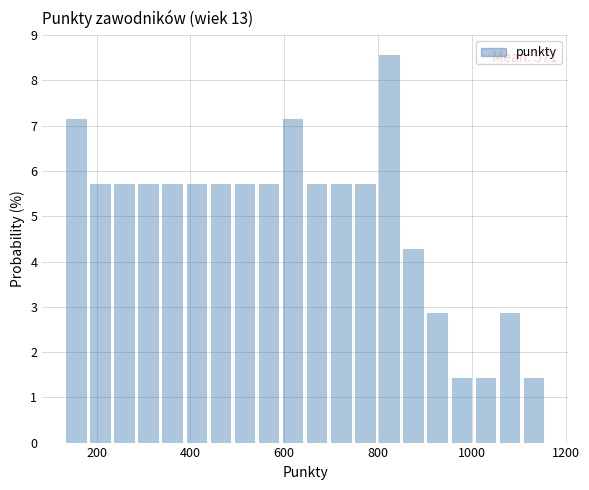

Around what value on the x-axis is the tallest bar? Give the approximate position of its centre, as read against the axis.

820